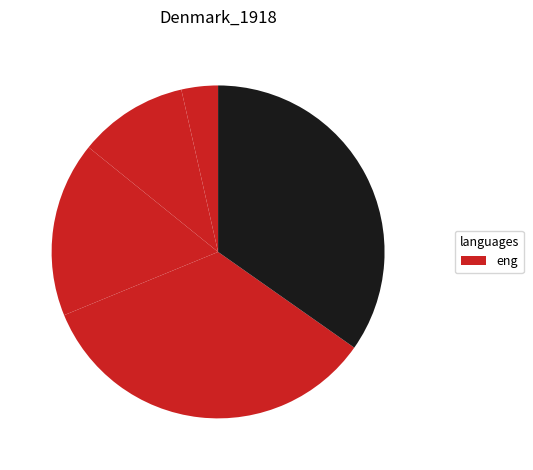

How many slices are in this pie chart?

5